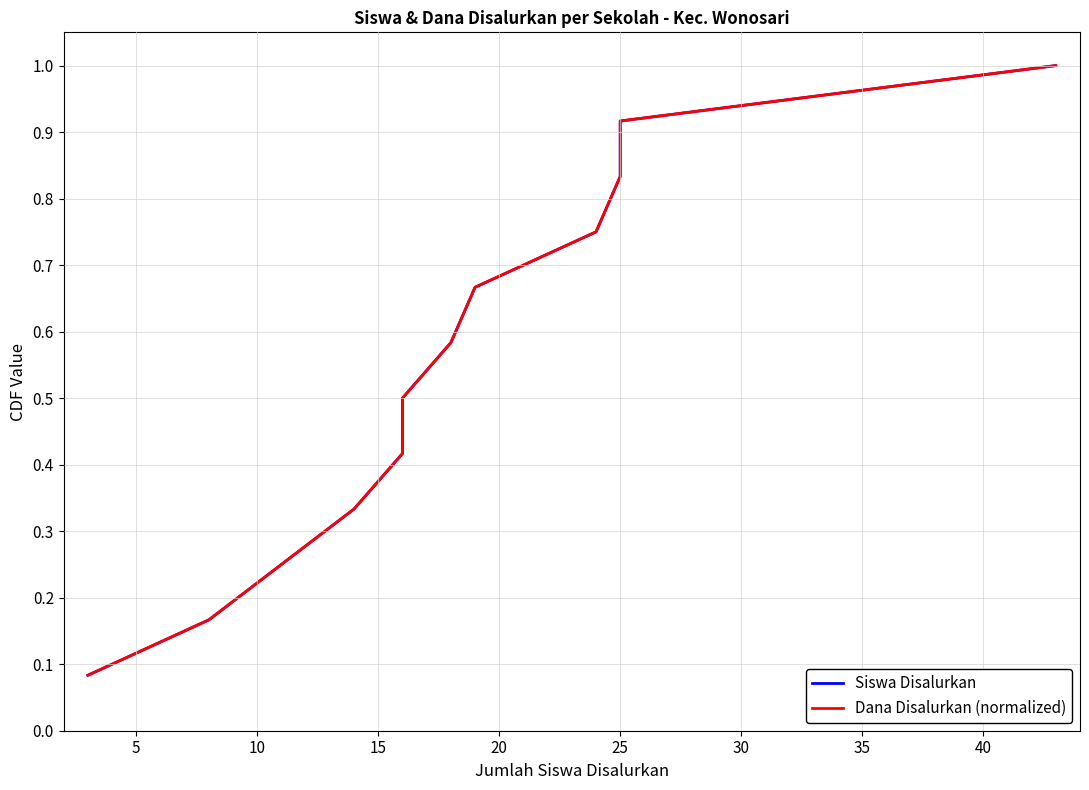

What is the difference between the second highest and minimum values in the Siswa Disalurkan series?

0.8